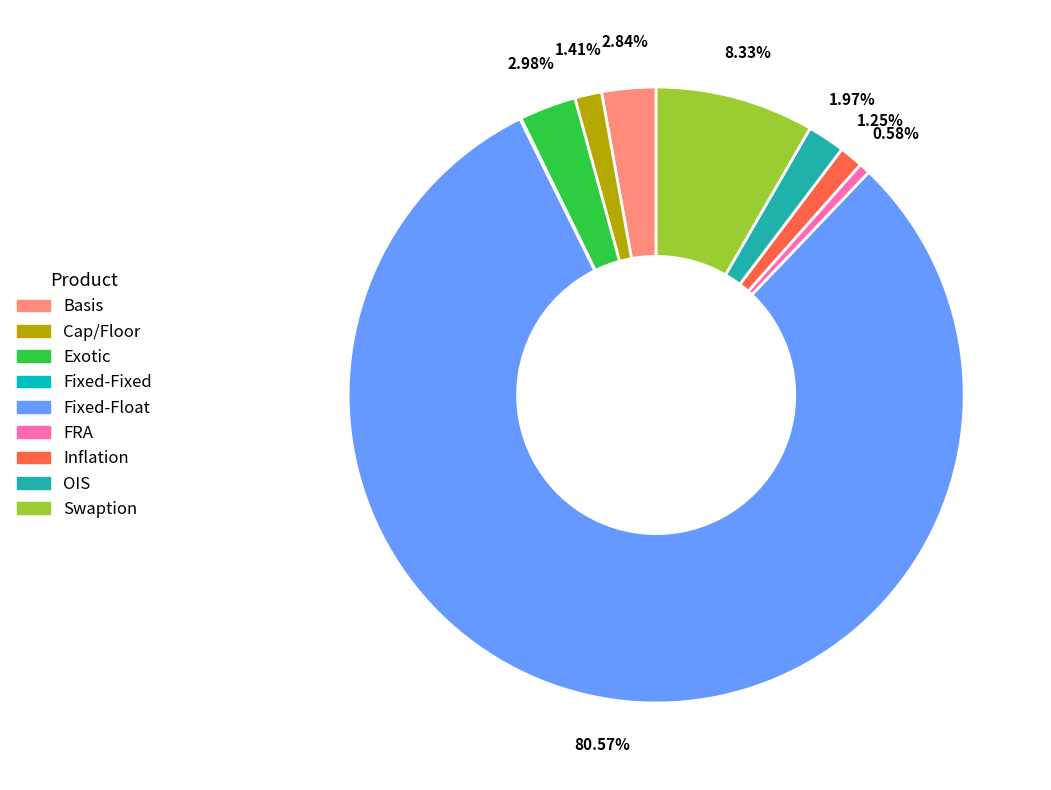

Is the sum of Exotic and Swaption greater than half?

No